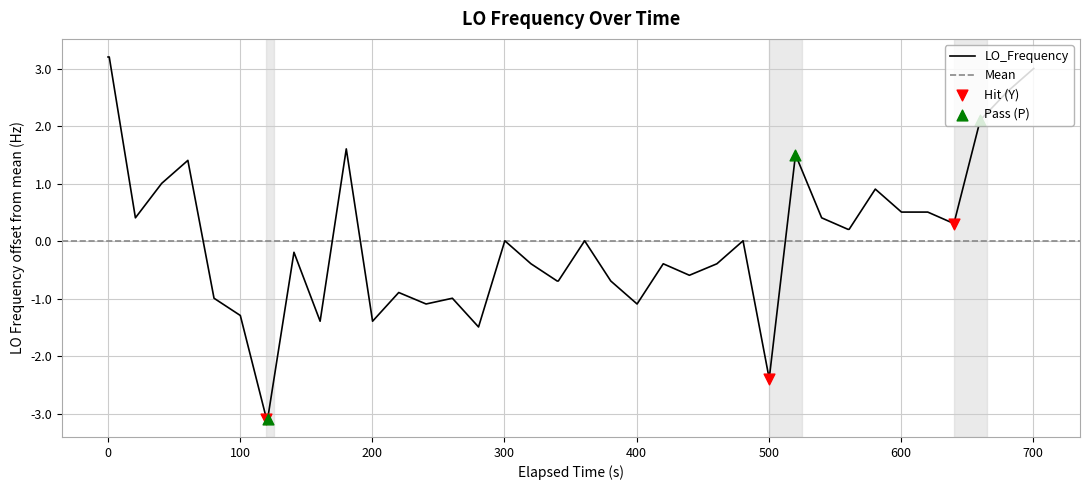

What is the highest value of the LO_Frequency series?

3.2